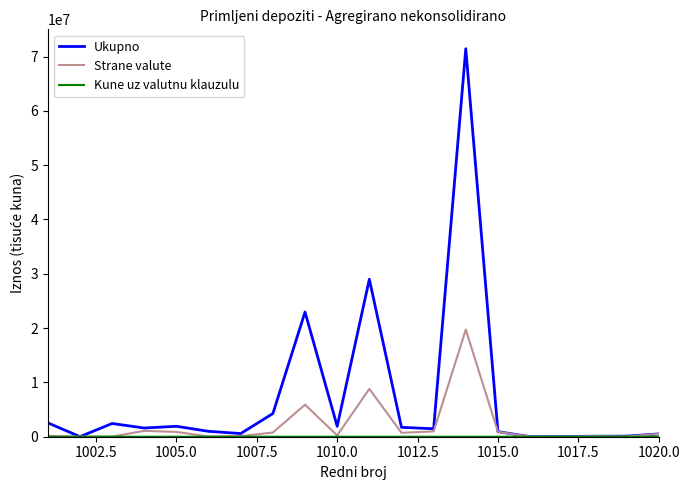

Which series has the largest total across all categories?

Ukupno